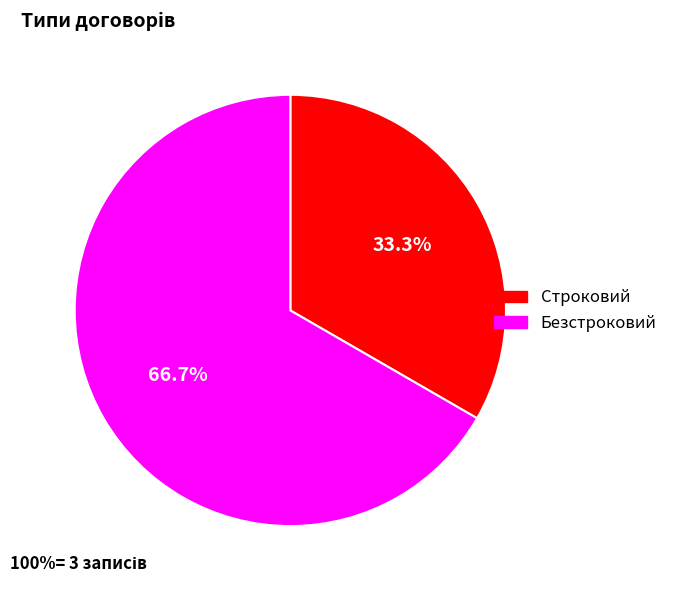

Does Безстроковий account for over 50% of the chart?

Yes